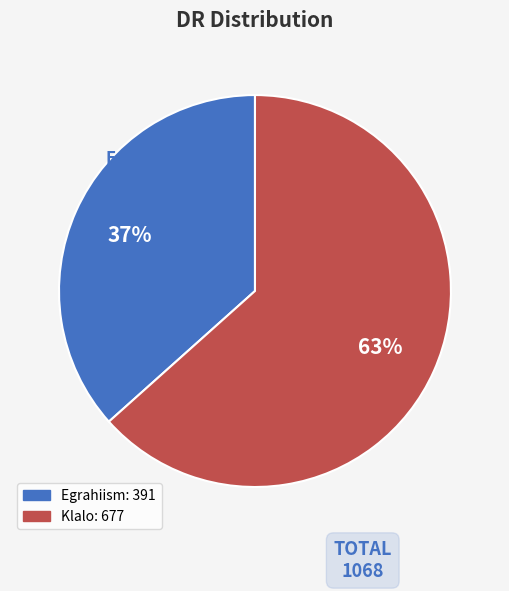

What is the ratio of the value at Klalo to the value at Egrahiism?

1.7